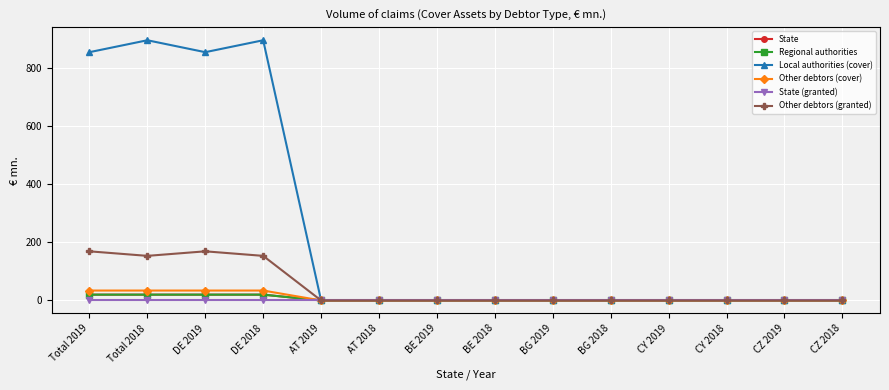

Which label corresponds to the smallest value in the chart?

AT 2019